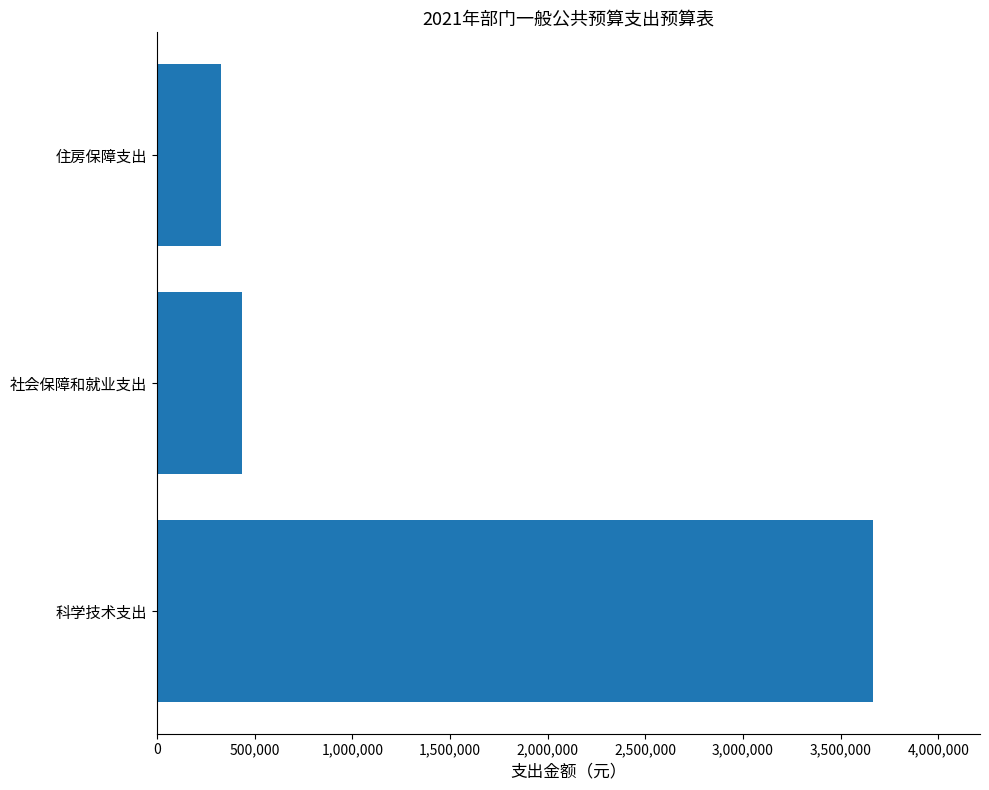

Approximately how many times larger is the value at 科学技术支出 compared to 社会保障和就业支出?

8.4